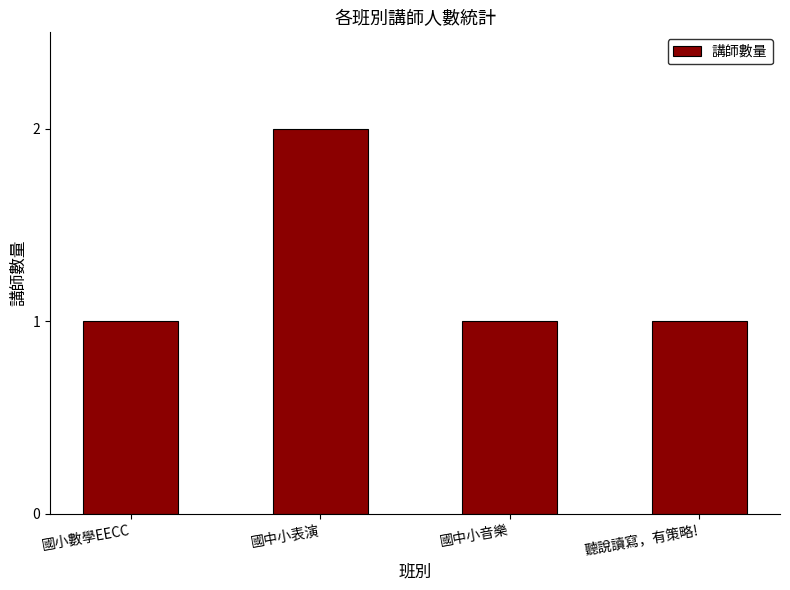

True or false: the data shows 1 at 國中小表演.

False